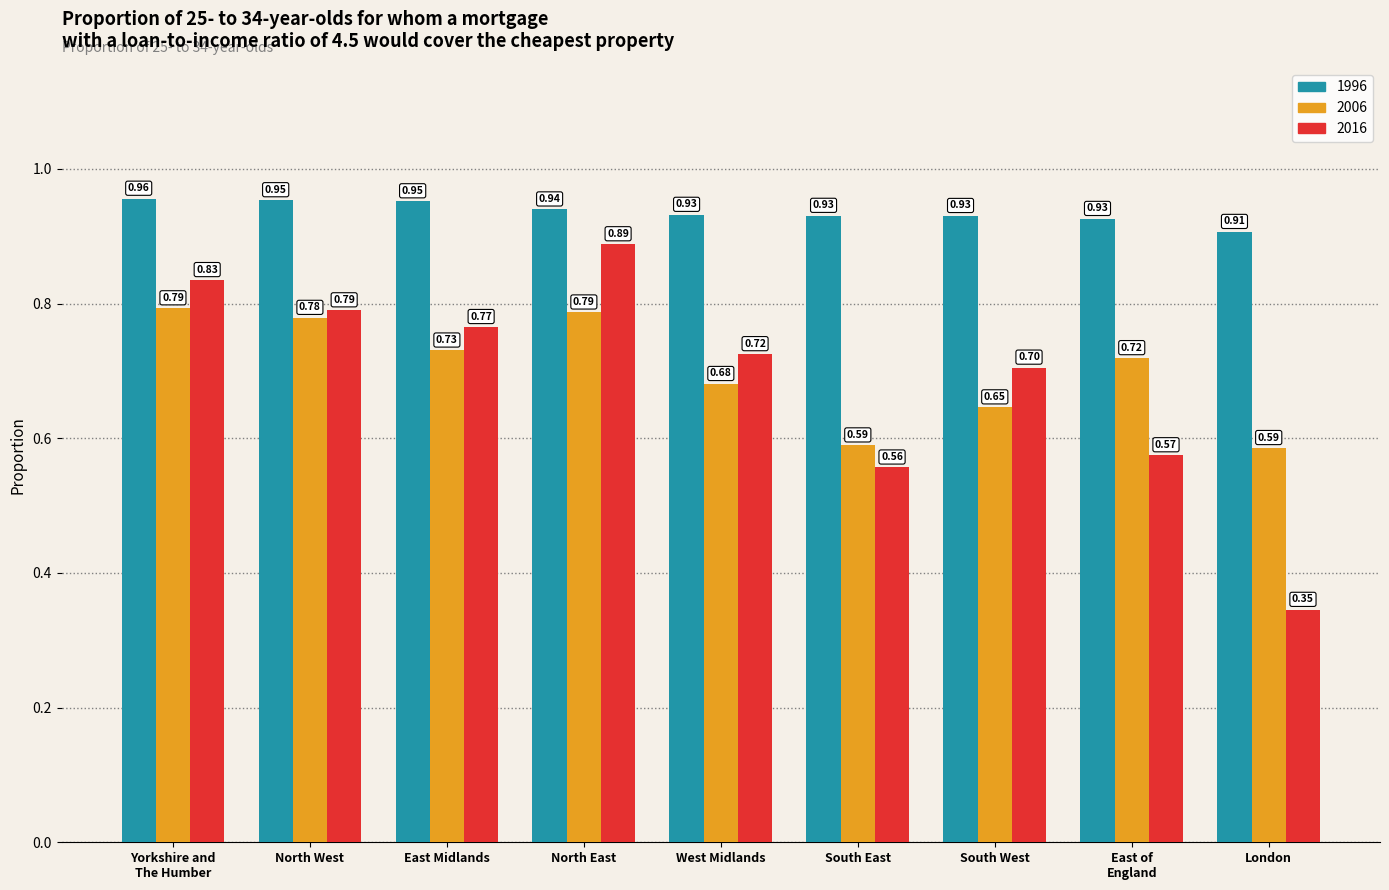

Which series has the widest spread of values?

2016